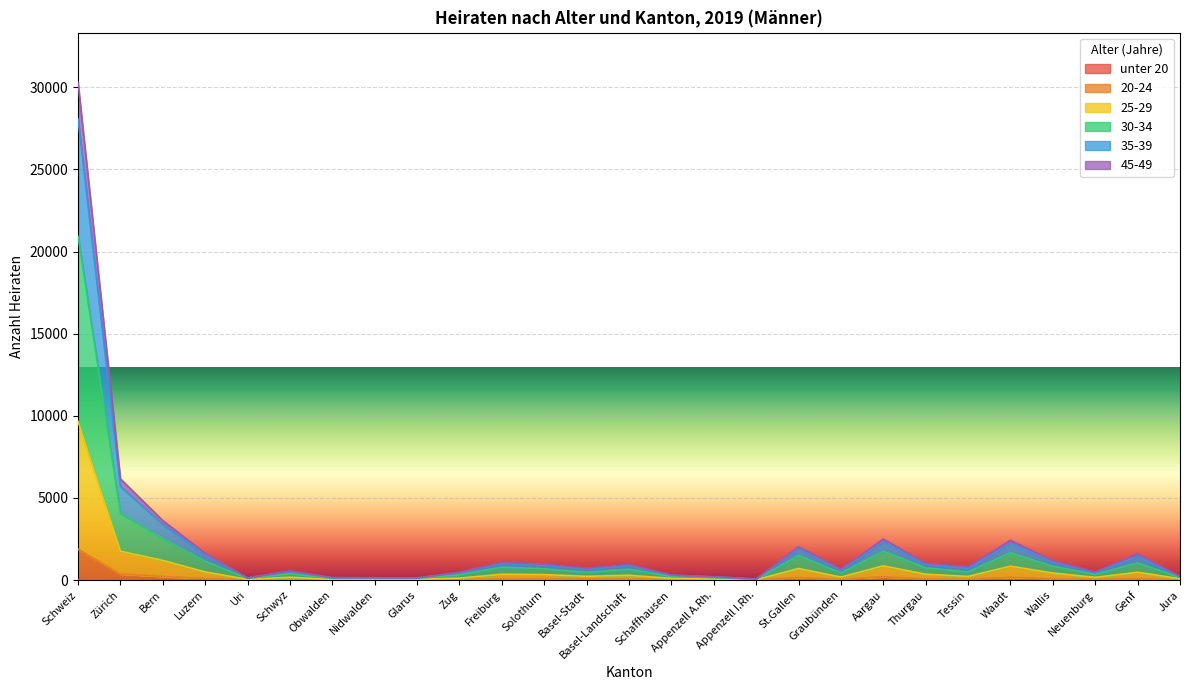

At how many categories does at least one series exceed 10282?

1